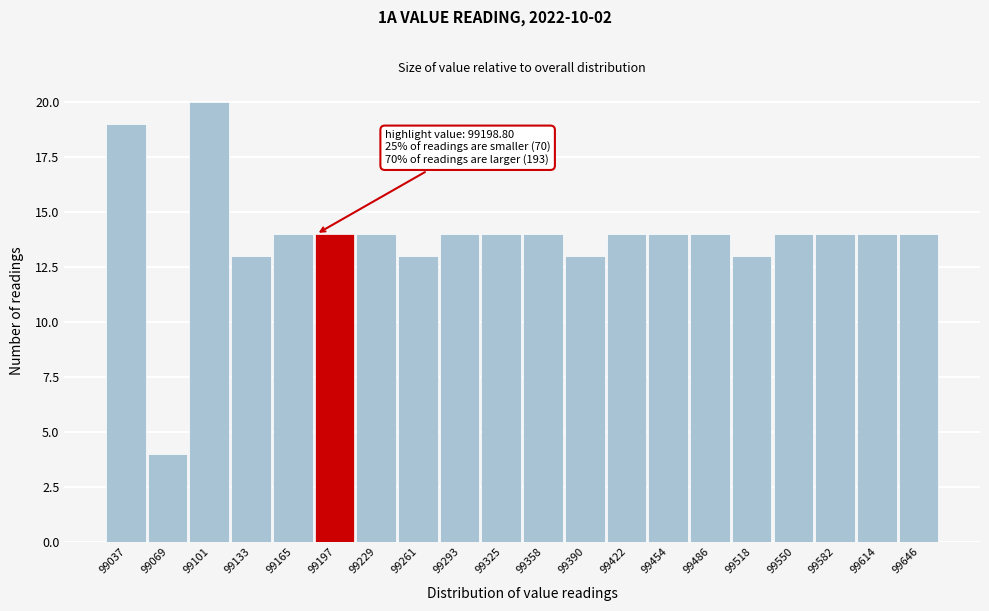

Reading left to right, extract all data points from this chart.

99037=19	99069=4	99101=20	99133=13	99165=14	99197=14	99229=14	99261=13	99293=14	99325=14	99358=14	99390=13	99422=14	99454=14	99486=14	99518=13	99550=14	99582=14	99614=14	99646=14